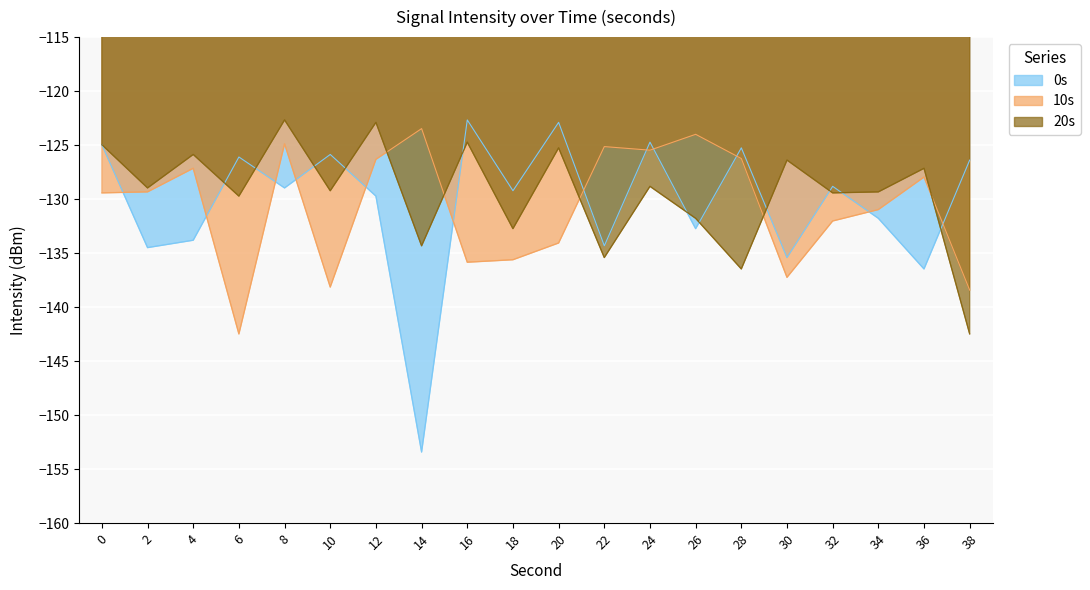

What is the total value across all series at 34?

-392.1